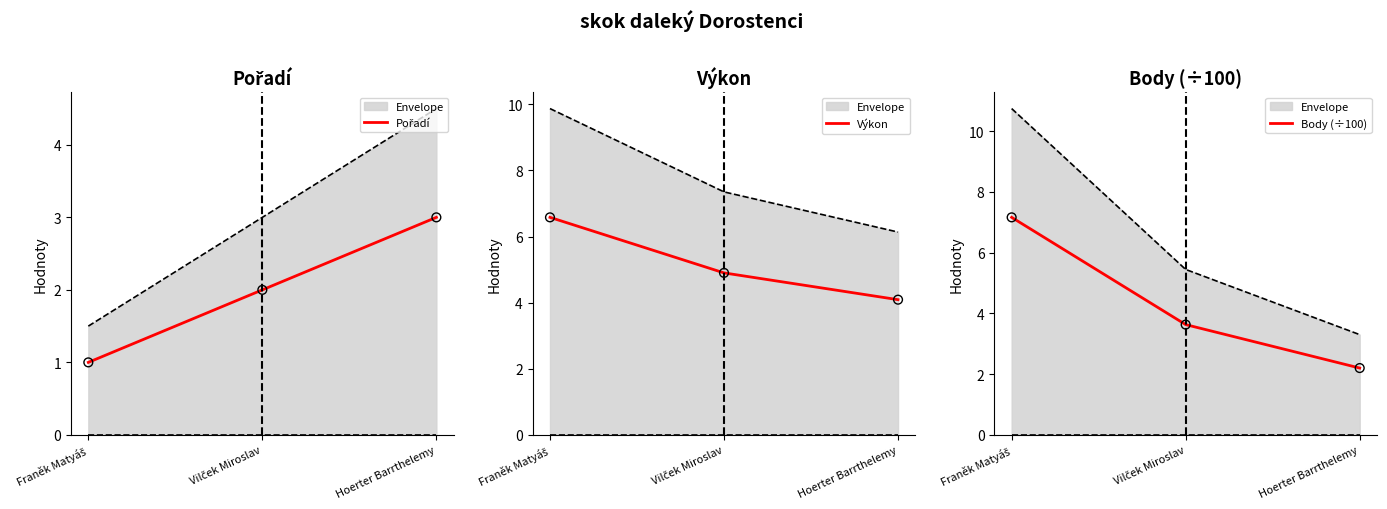

Is the value of Body (÷100) at Franěk Matyáš greater than the value of Pořadí at Franěk Matyáš?

Yes